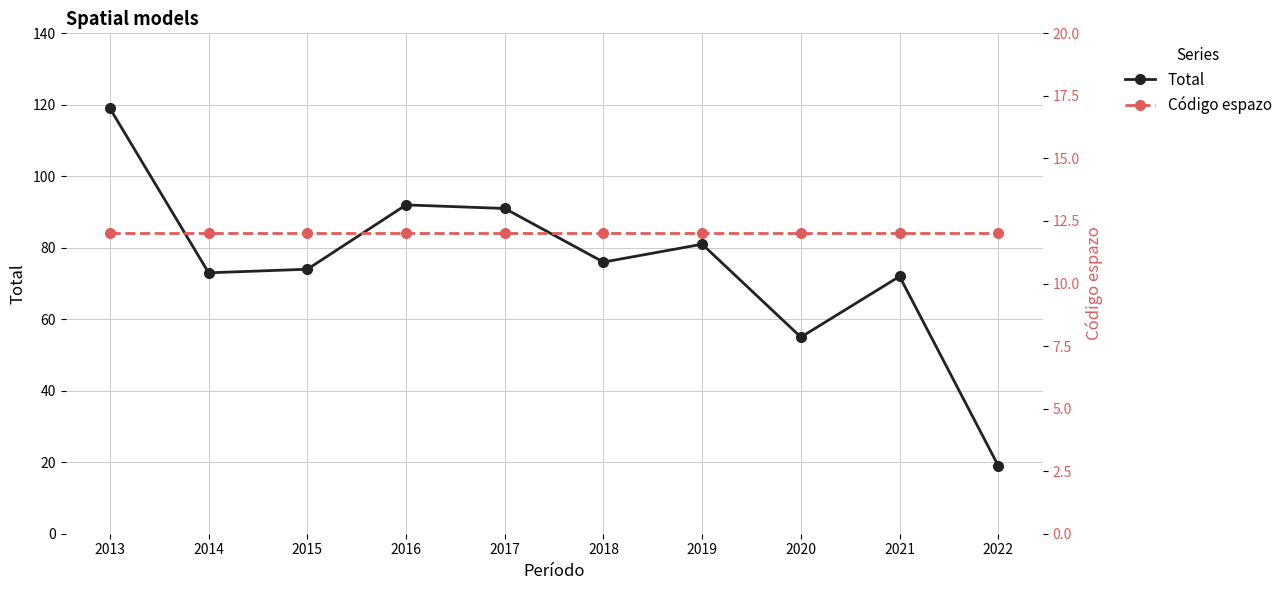

What is the value of the Total point at the 5th from the left?

91